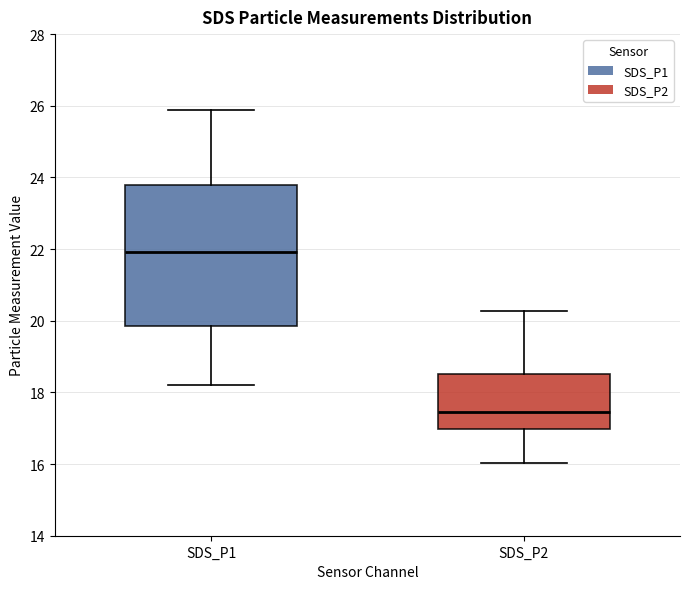

Where does the lower whisker of the box for SDS_P1 end on the y-axis? The values are not printed on the chart, so give them approximately, as read against the axis.

18.2